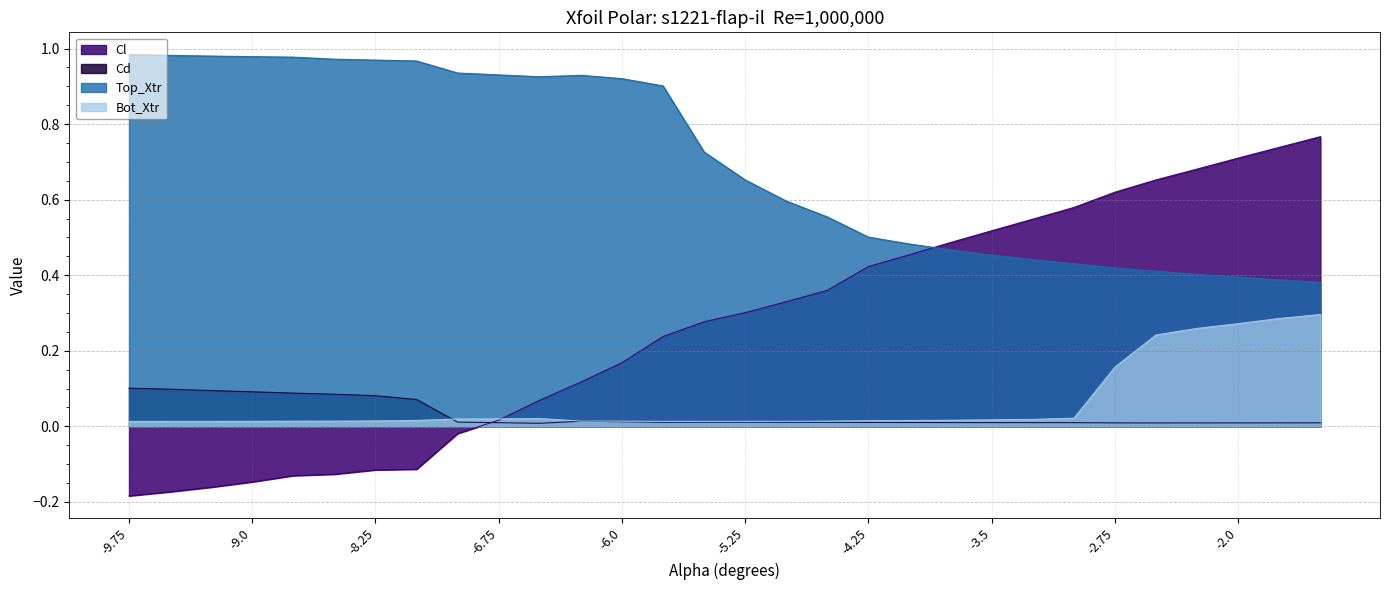

Which series has the largest total across all categories?

Top_Xtr